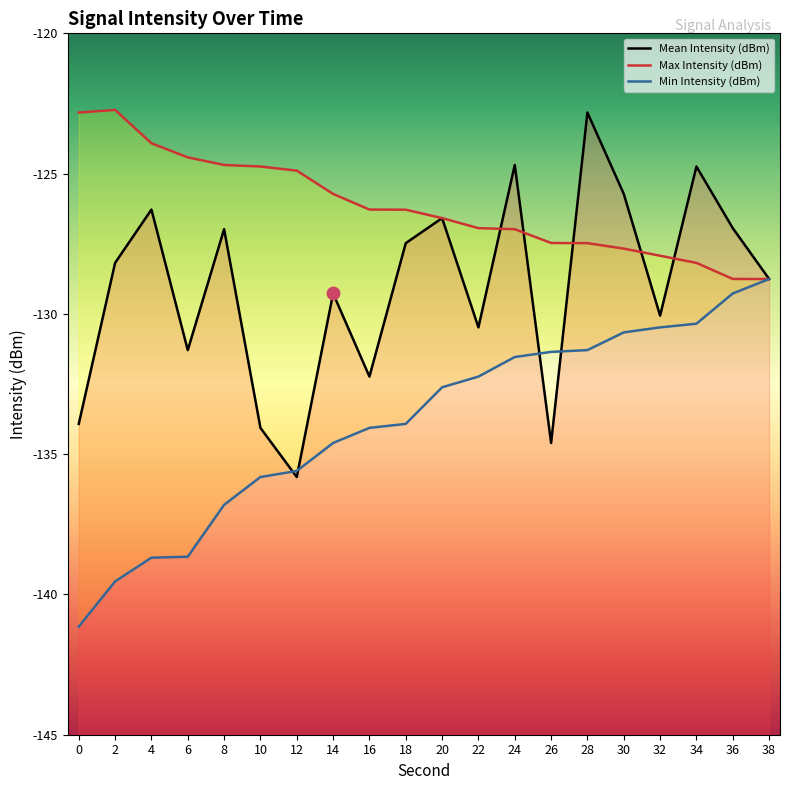

What is the total value across all series at 14?

-389.6